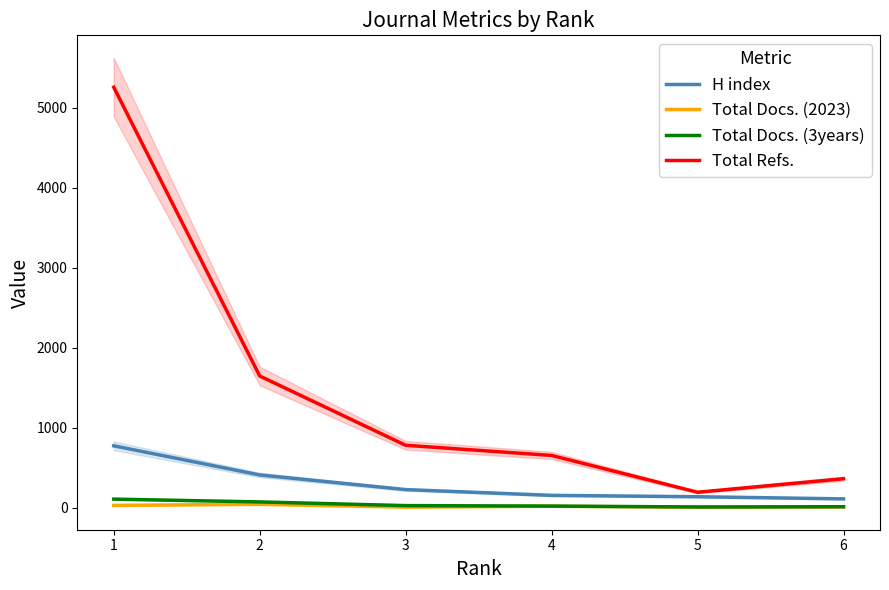

How many distinct data groups are displayed?

4